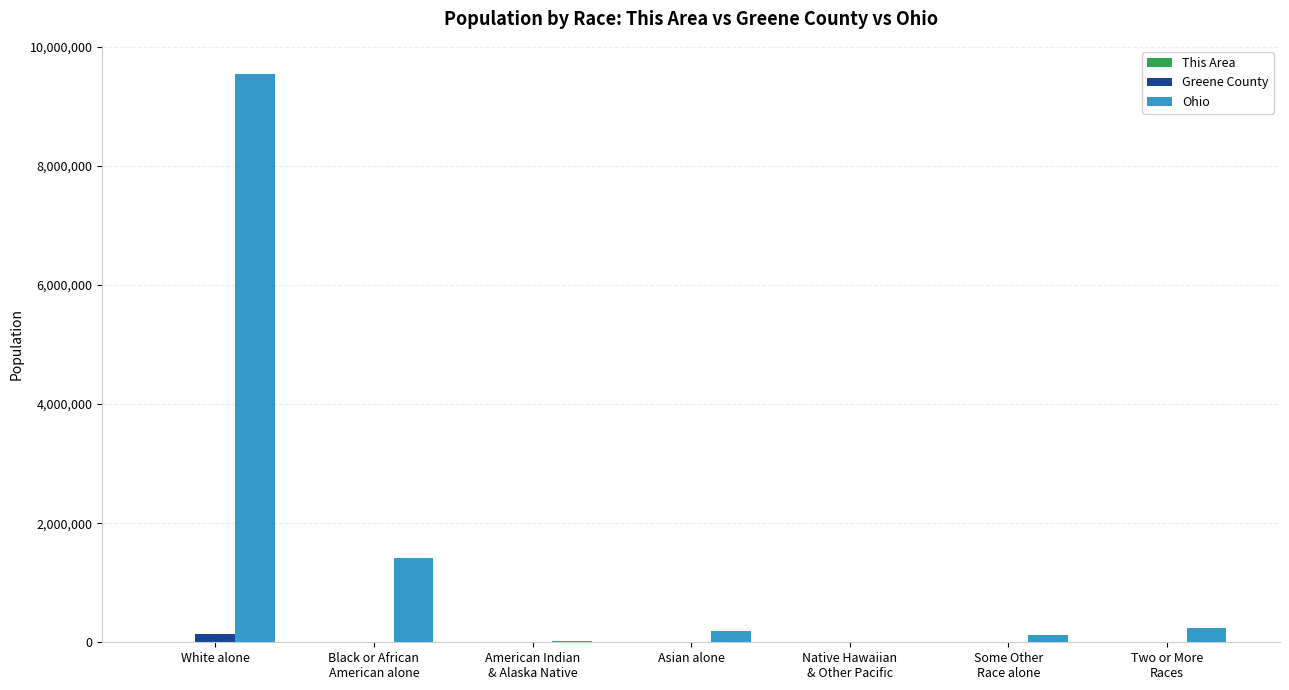

Which series has the largest total across all categories?

Ohio